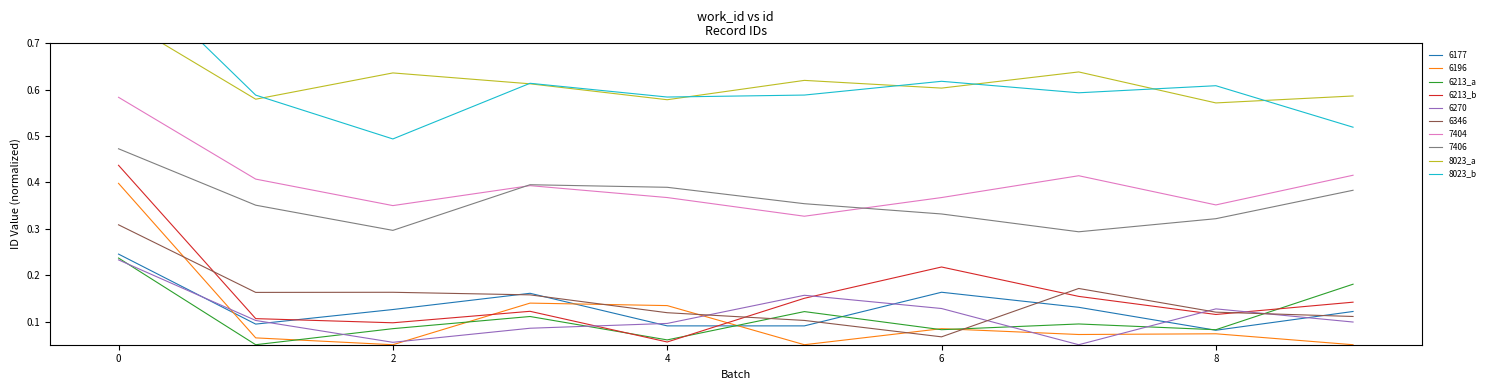

What is the highest value of the 8023_b series?

0.9